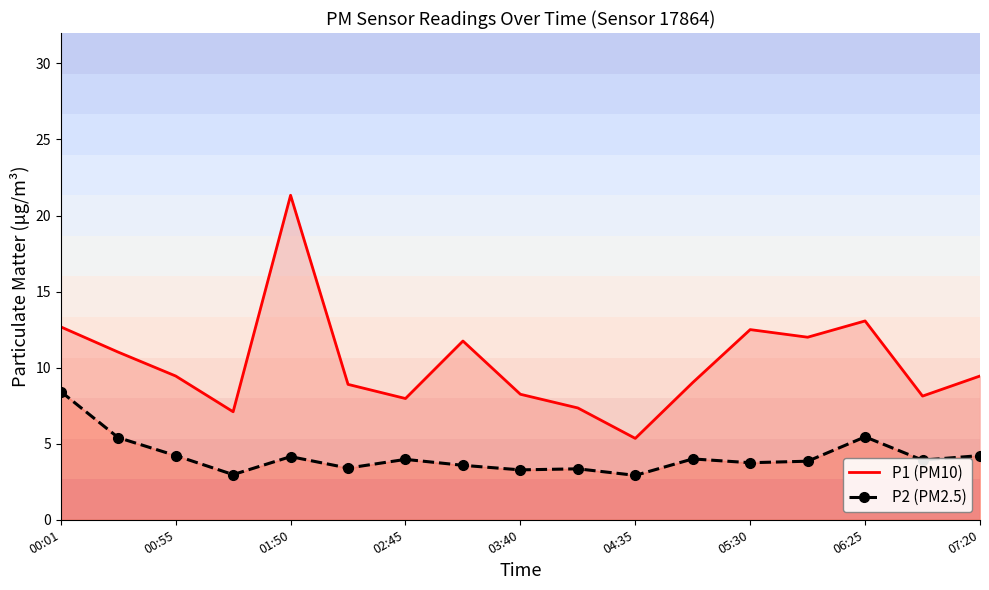

True or false: P2 (PM2.5) and P1 (PM10) intersect in this chart.

False